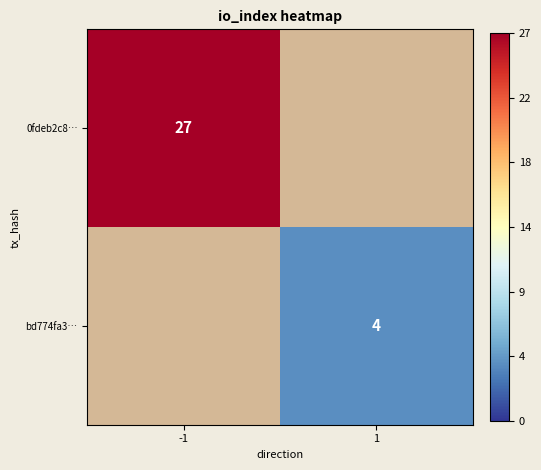

True or false: bd774fa3… has a value of 4 at 1.

True